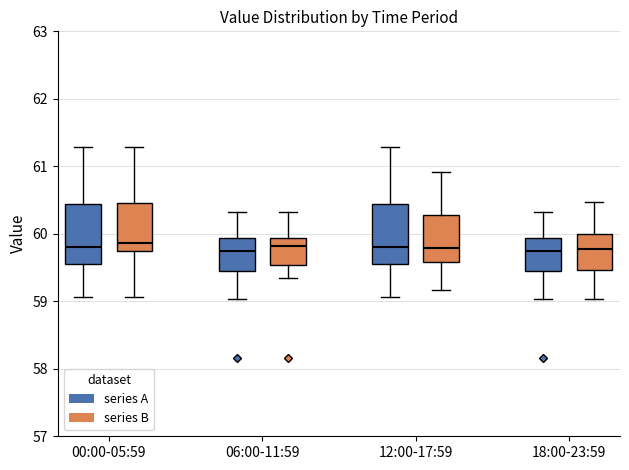

Where does the median line of the box for 18:00-23:59 (series A) sit on the y-axis? The values are not printed on the chart, so give them approximately, as read against the axis.

59.7